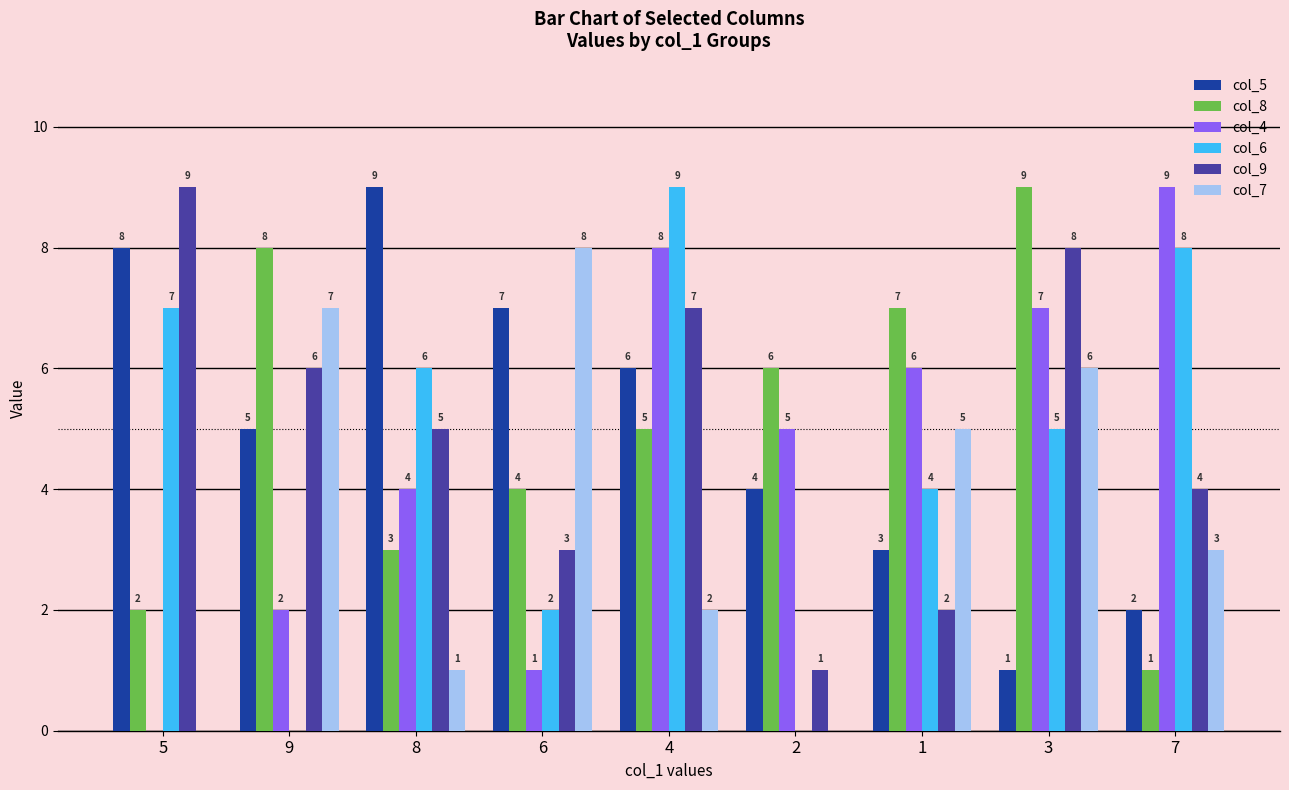

Between 6 and 7, which series saw the biggest shift?

col_4